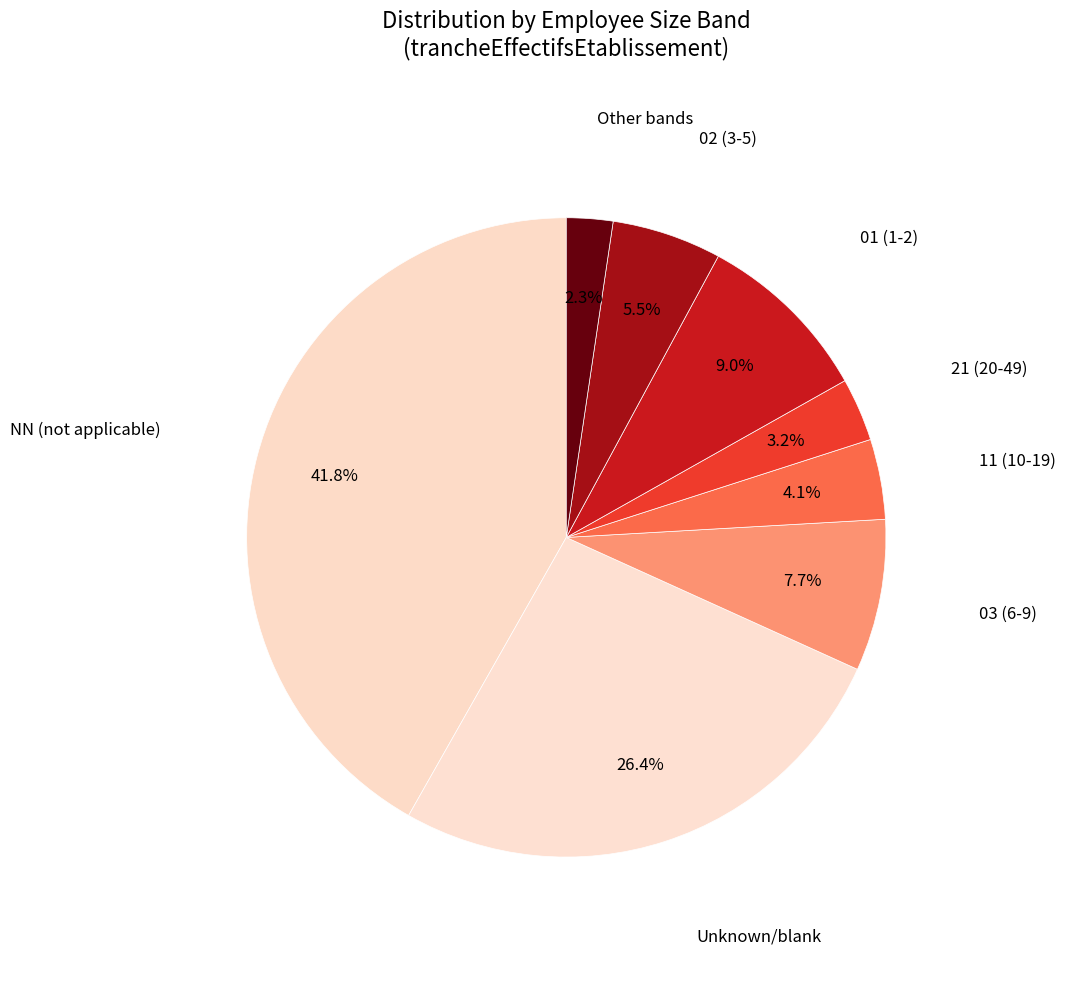

Is the sum of 02 (3-5) and 03 (6-9) greater than half?

No